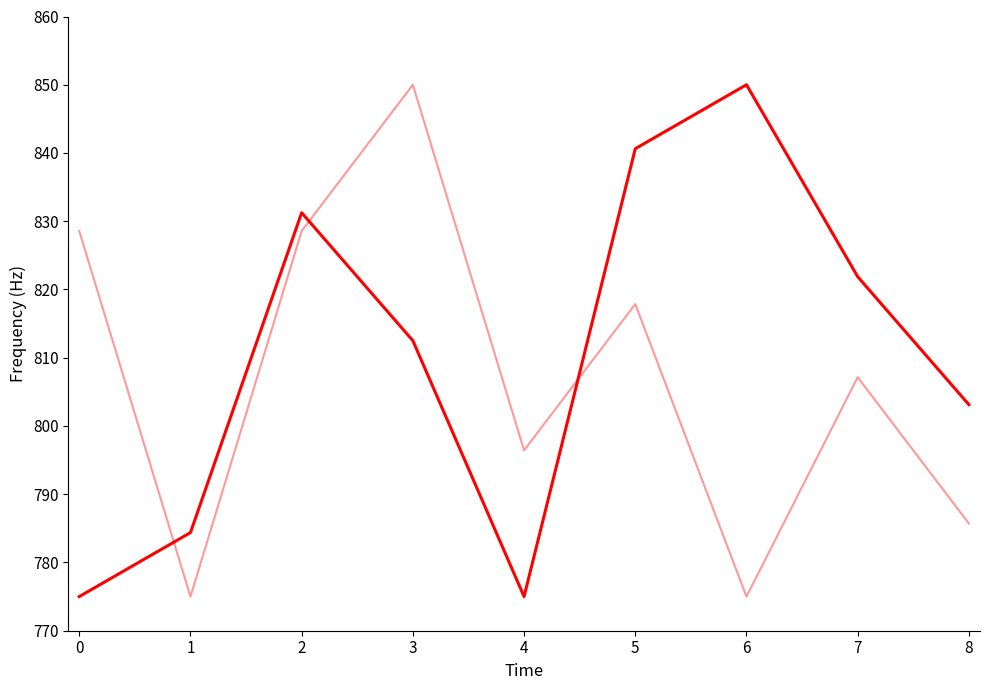

At which category is the sum across all series the highest?

3